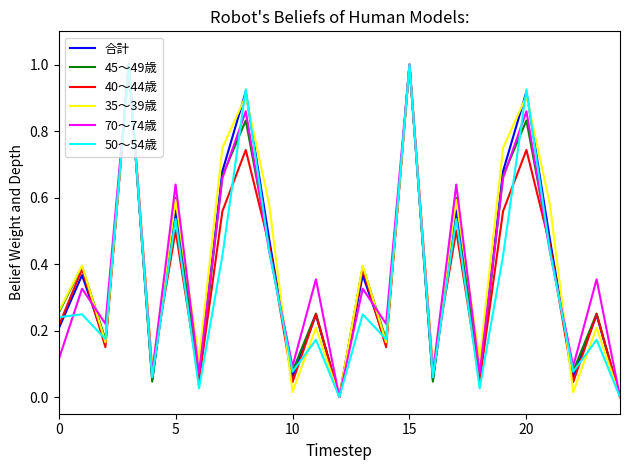

True or false: 35～39歳 has more than 1 interior local peaks.

True